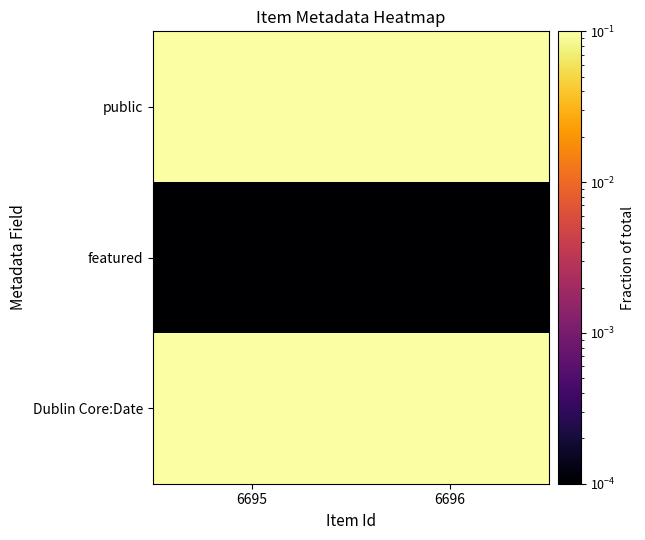

Which series has the largest total across all categories?

public